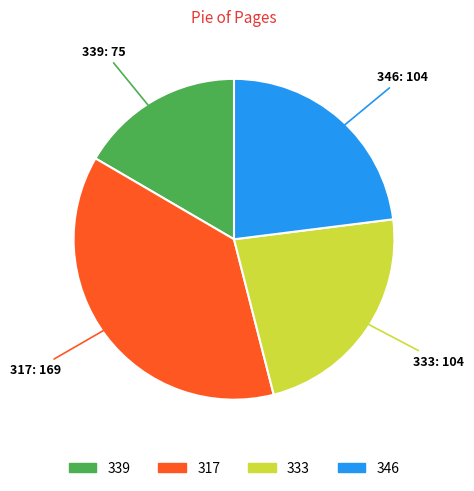

How many slices are in this pie chart?

4